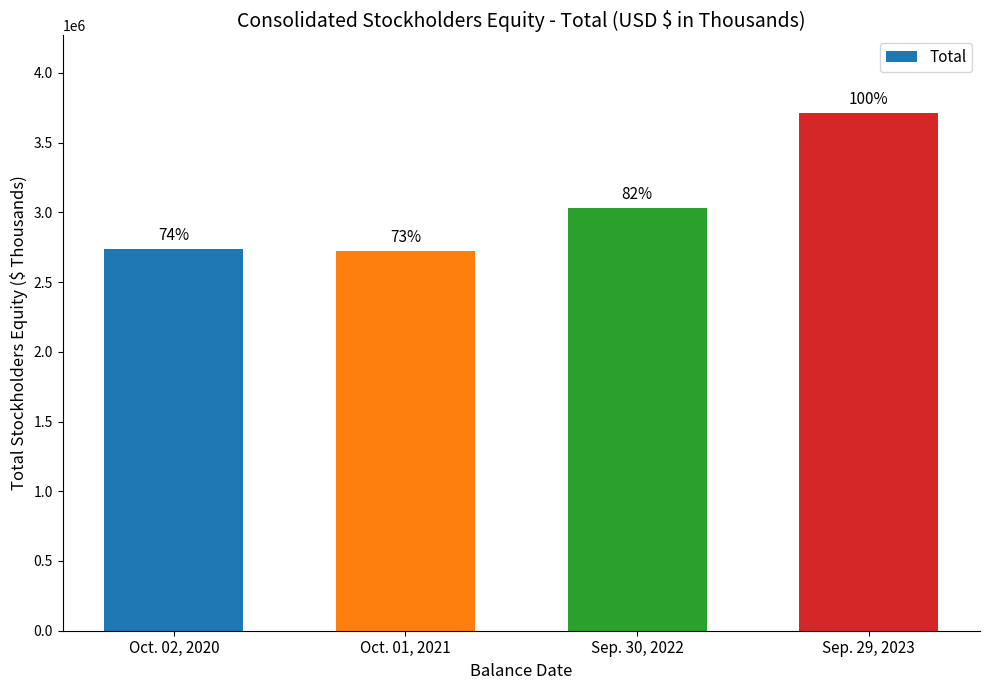

Does the chart contain any negative values?

No